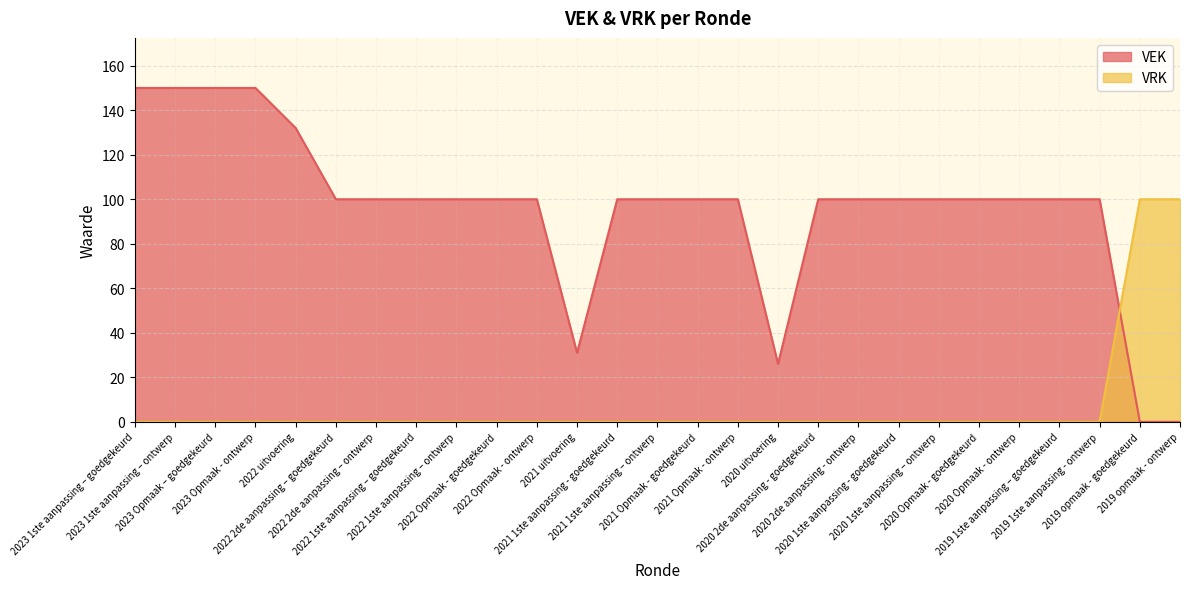

What is the total value across all series at 2023 1ste aanpassing – goedgekeurd?

150